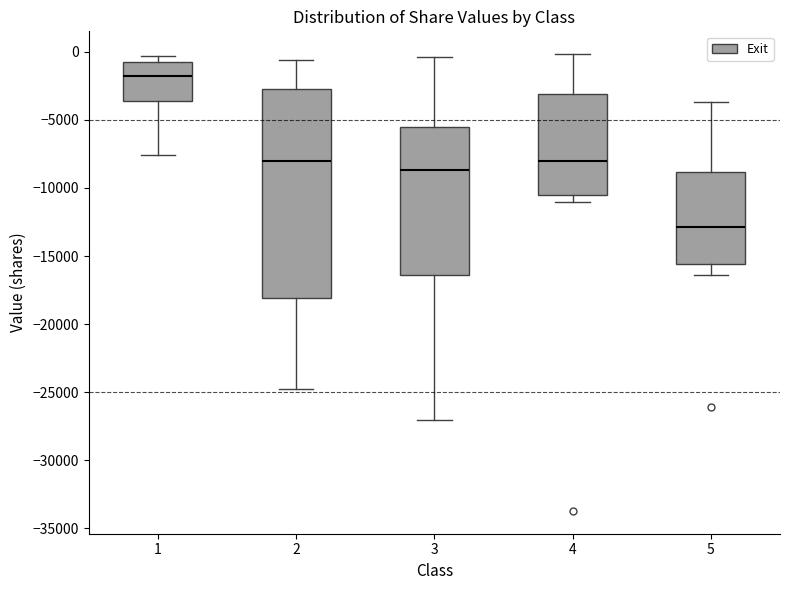

Reading left to right, read every box against the y-axis: the position of its median line, the range the box covers, and the ends of its whiskers. The values are not printed on the chart, so give them approximately, as read against the axis.

1: median -2000, box -3500 to -1000, whiskers -7500 to -500
2: median -8000, box -18000 to -3000, whiskers -25000 to -500
3: median -8500, box -16500 to -5500, whiskers -27000 to -500
4: median -8000, box -10500 to -3000, whiskers -11000 to 0
5: median -13000, box -15500 to -9000, whiskers -16500 to -3500